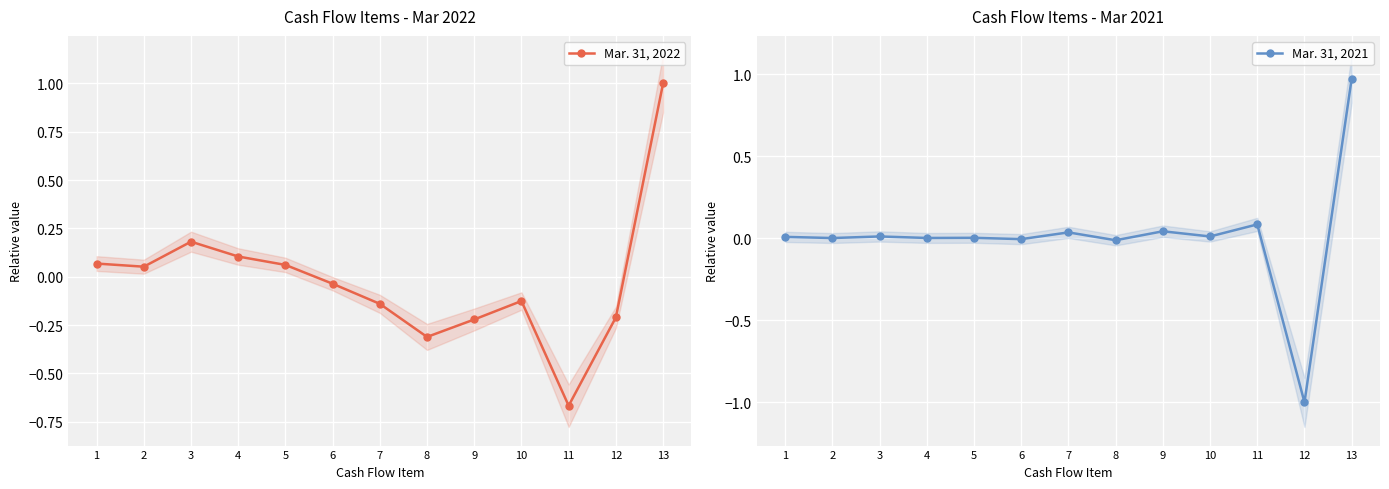

True or false: Mar. 31, 2021 has a value of 0.0 at 5.

True